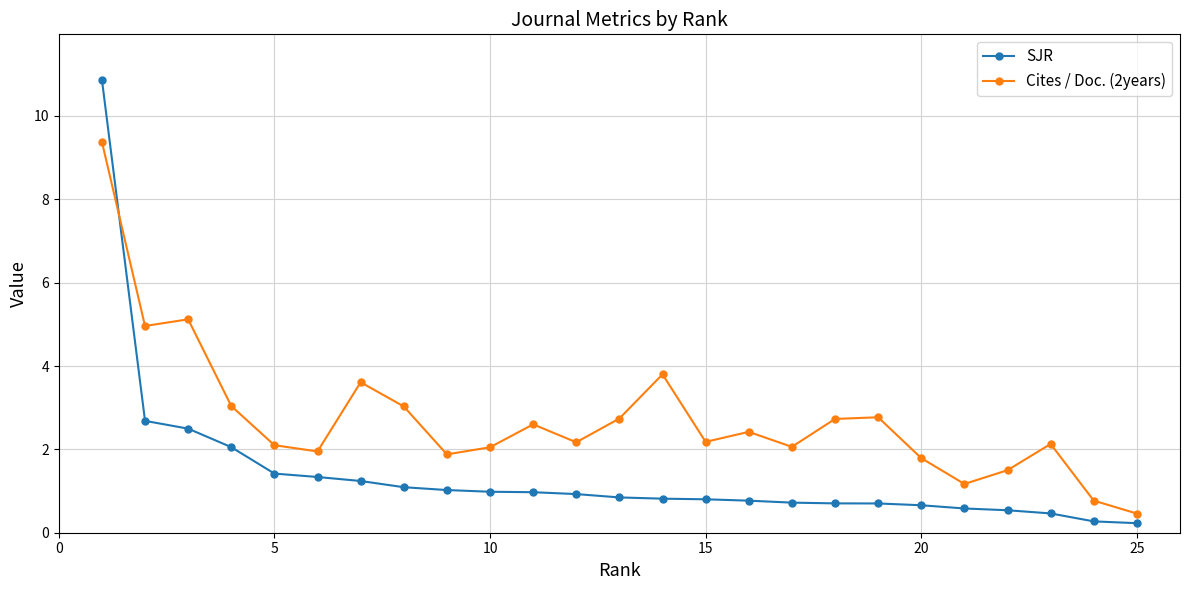

How many intersections are there between Cites / Doc. (2years) and SJR?

1